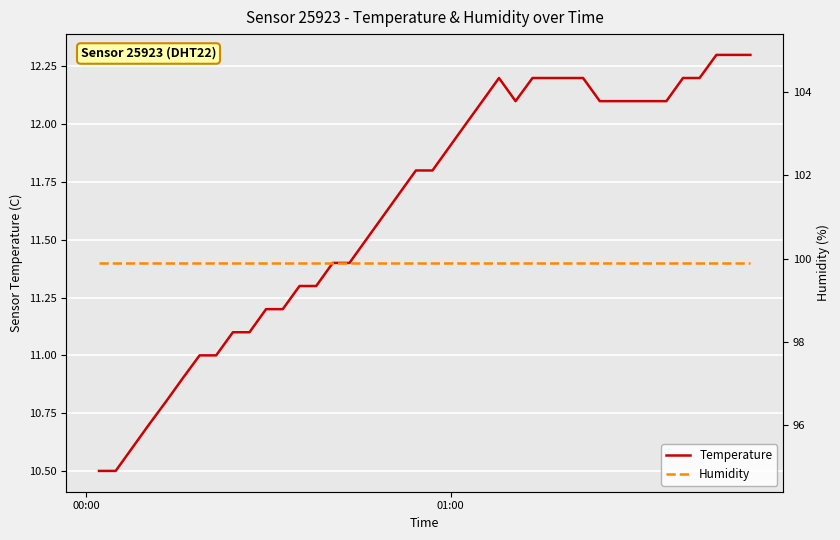

List the series in order of their overall mean, highest first.

Humidity, Temperature